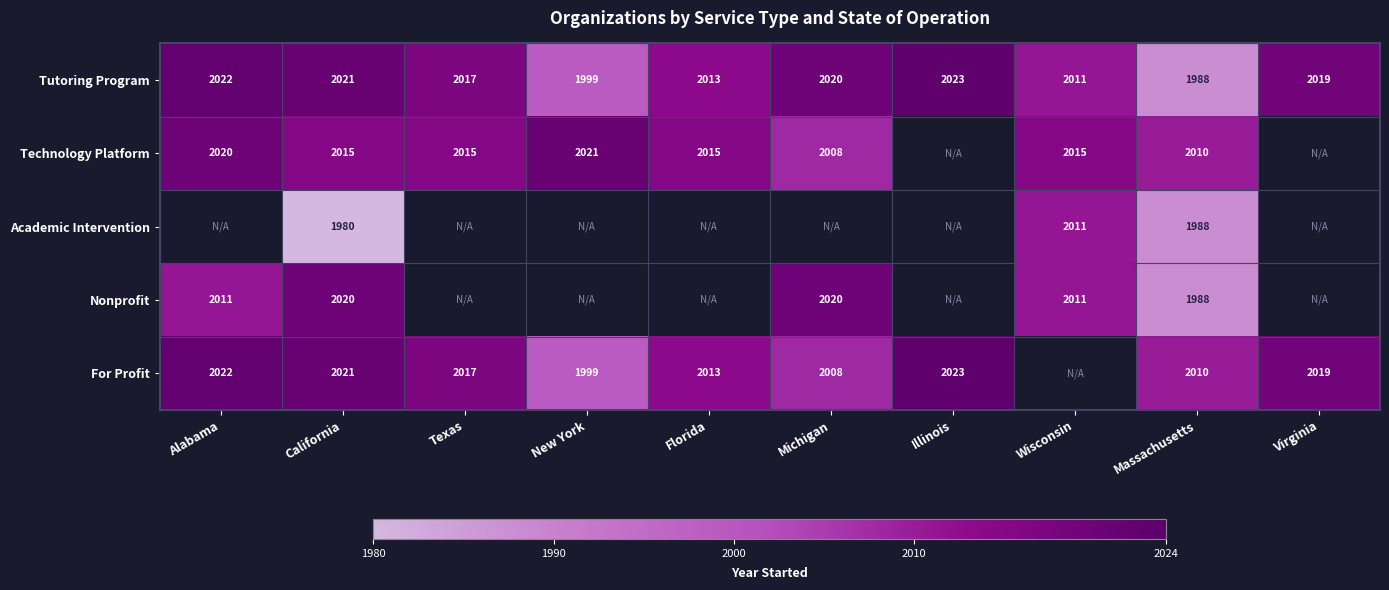

The value of For Profit at Florida is 1273. True or false?

False